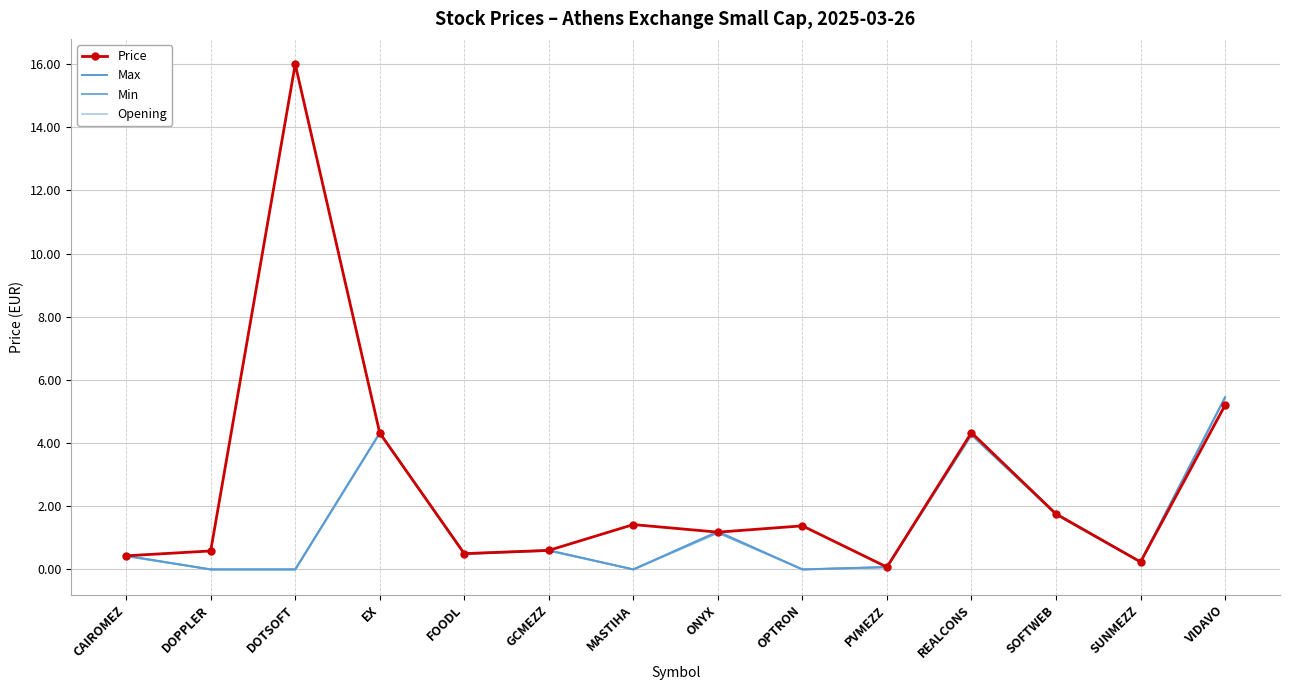

Is this an area chart (filled region under the line)?

No